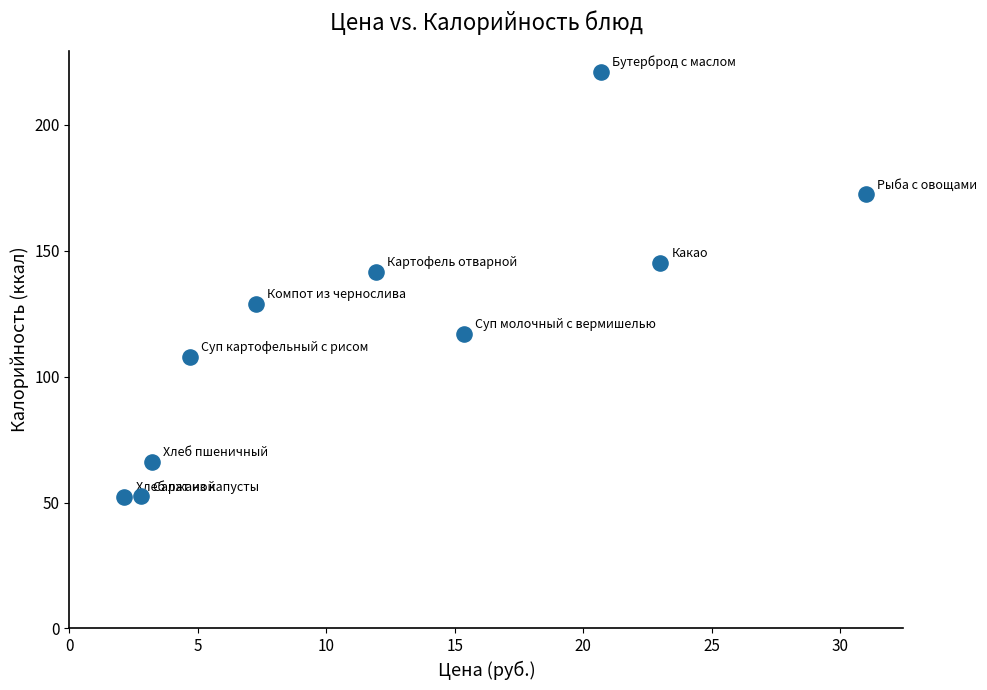

What is the range of X values (max minus min)?

28.9